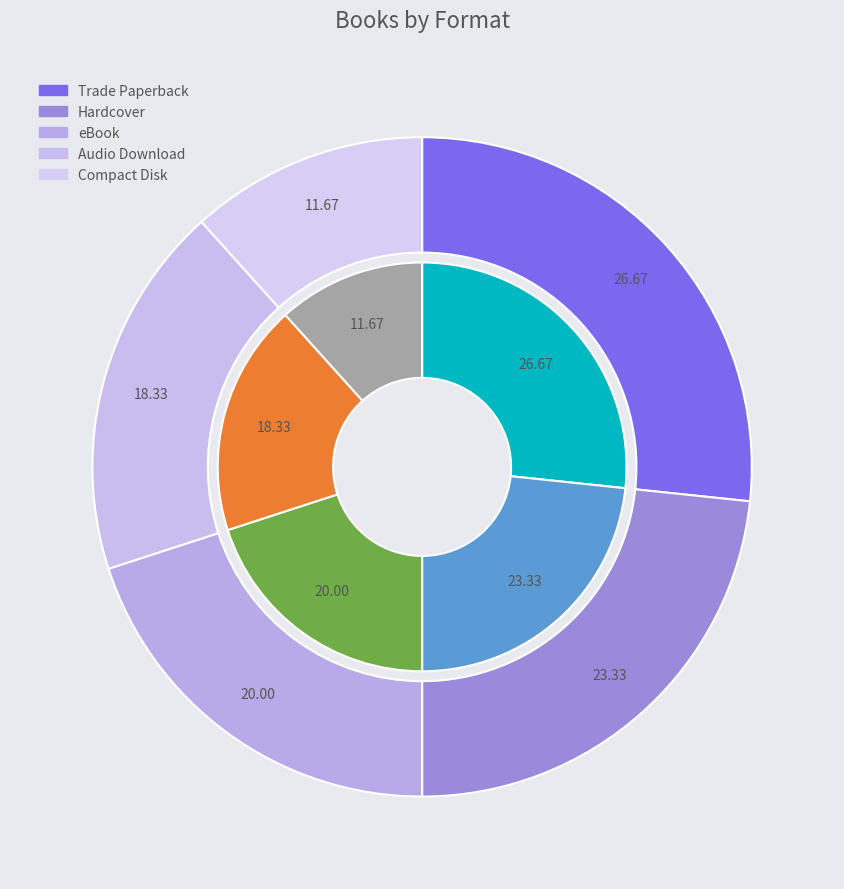

Is it true that eBook is 10% of the pie?

False